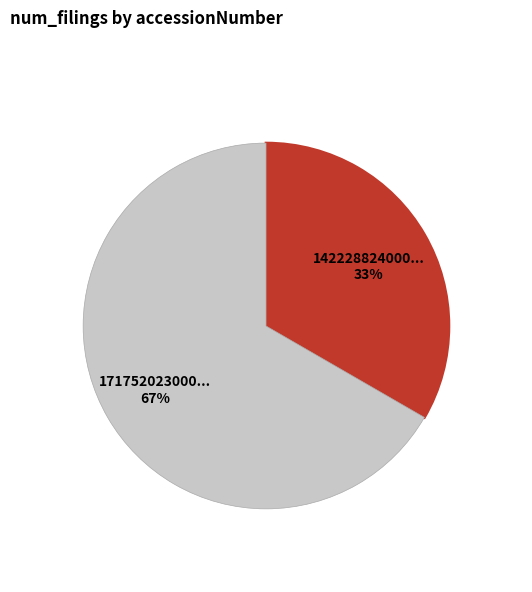

Is there a majority slice in this chart?

Yes